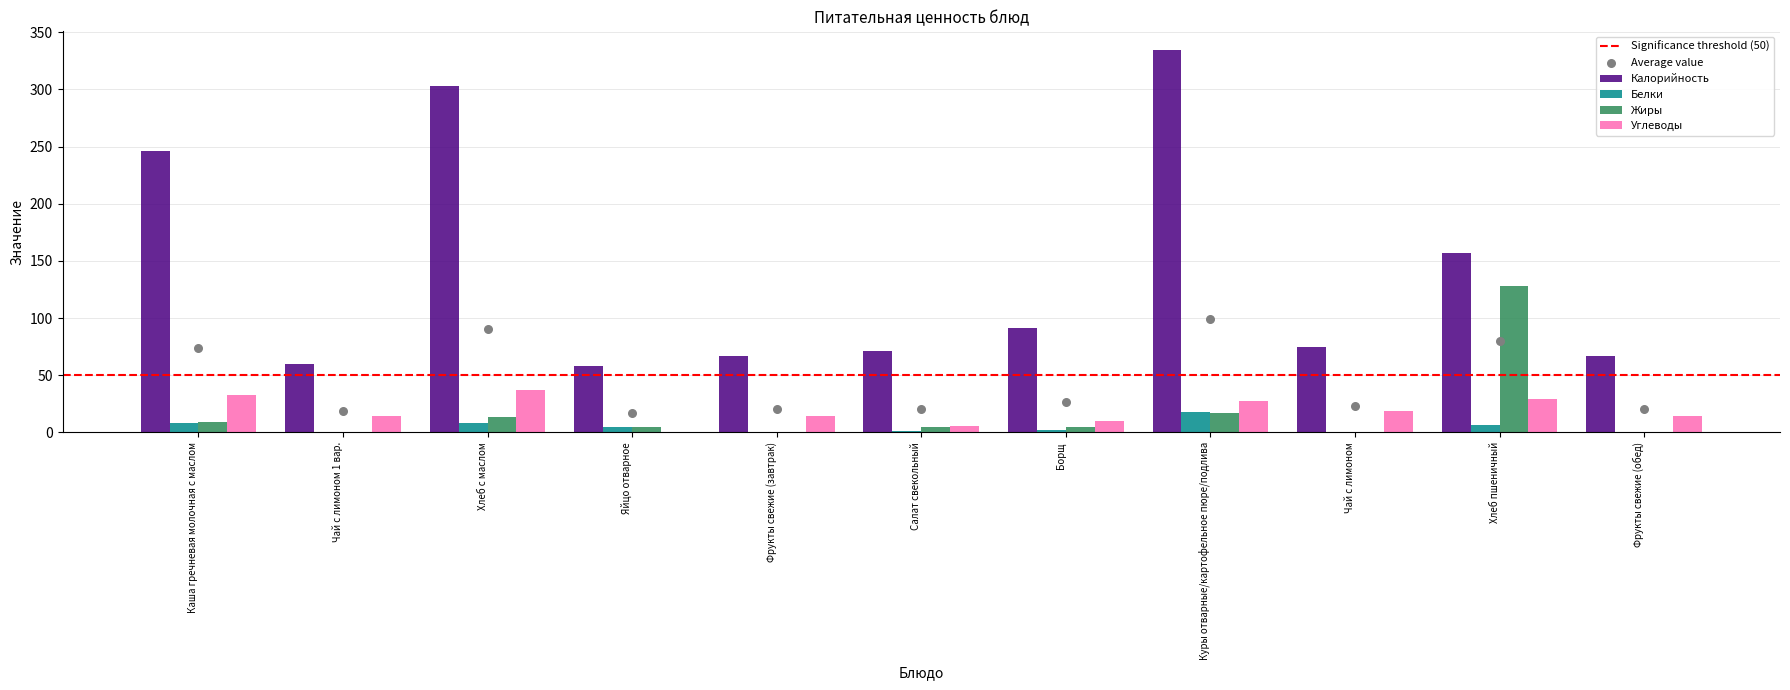

Which series reaches the minimum Y coordinate?

Жиры